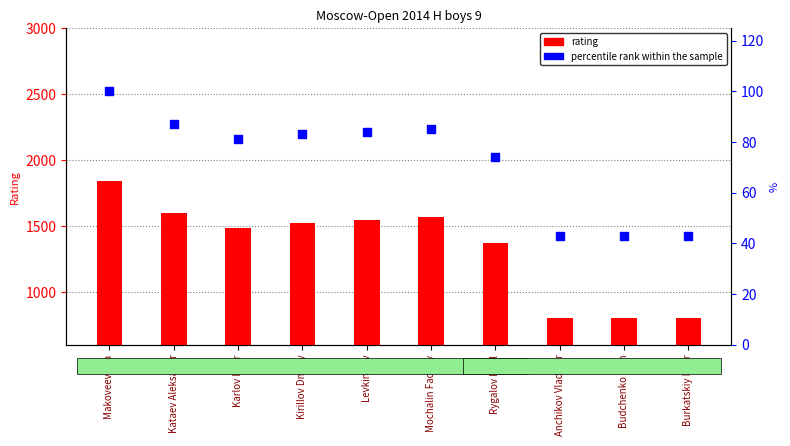

Which series has the largest total across all categories?

rating